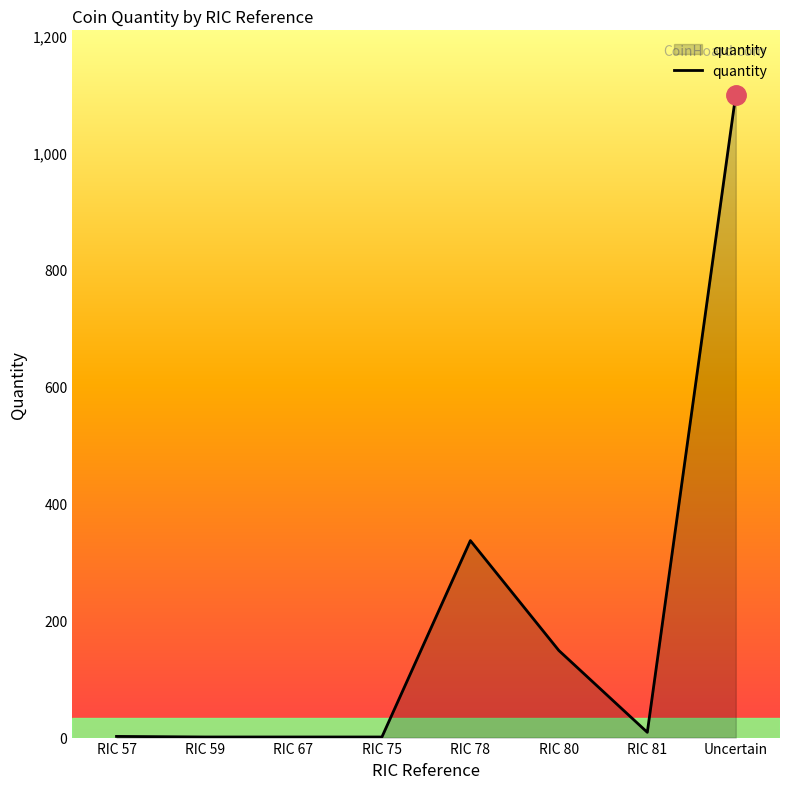

What is the maximum value shown in the chart?

1100